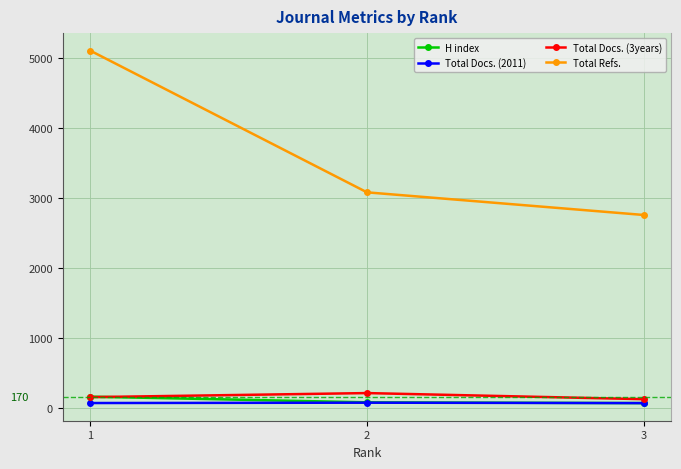

Which series has the widest spread of values?

Total Refs.